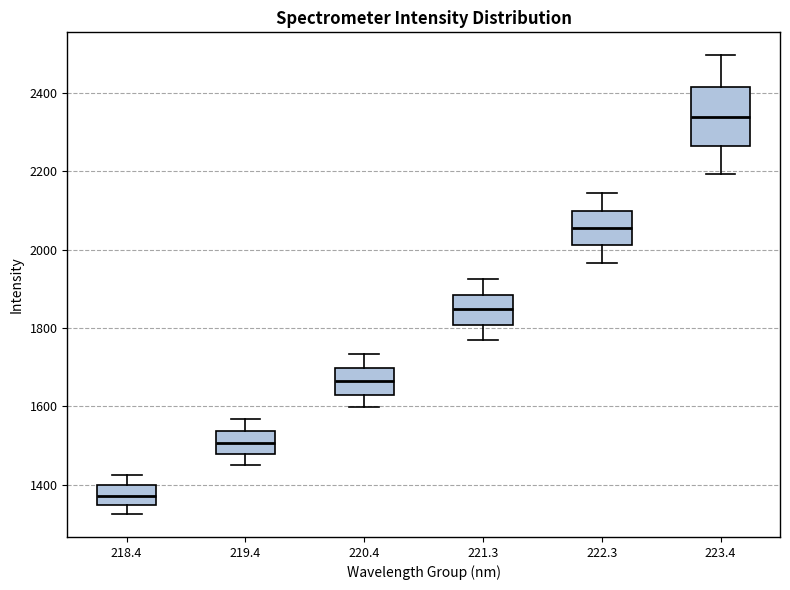

Which box has the highest median line?

223.4